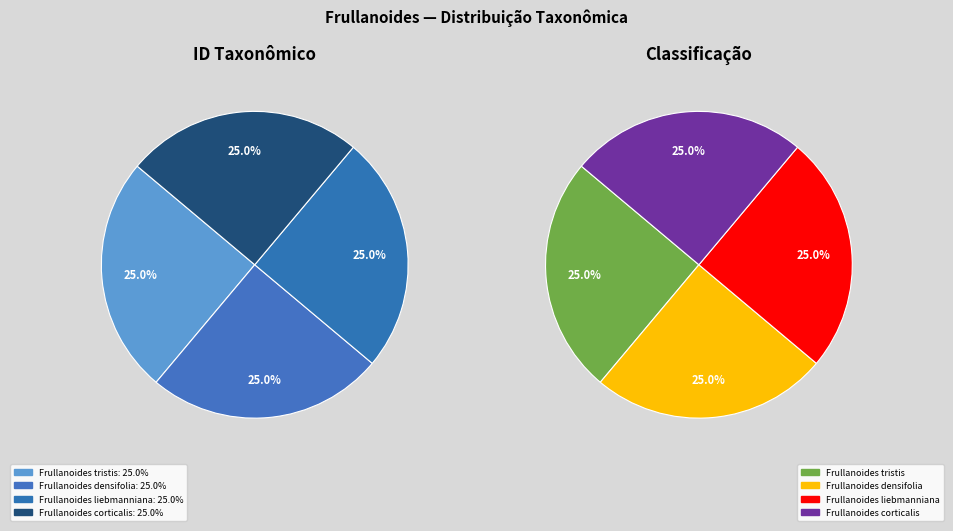

What is the smallest slice in the pie chart?

Frullanoides corticalis